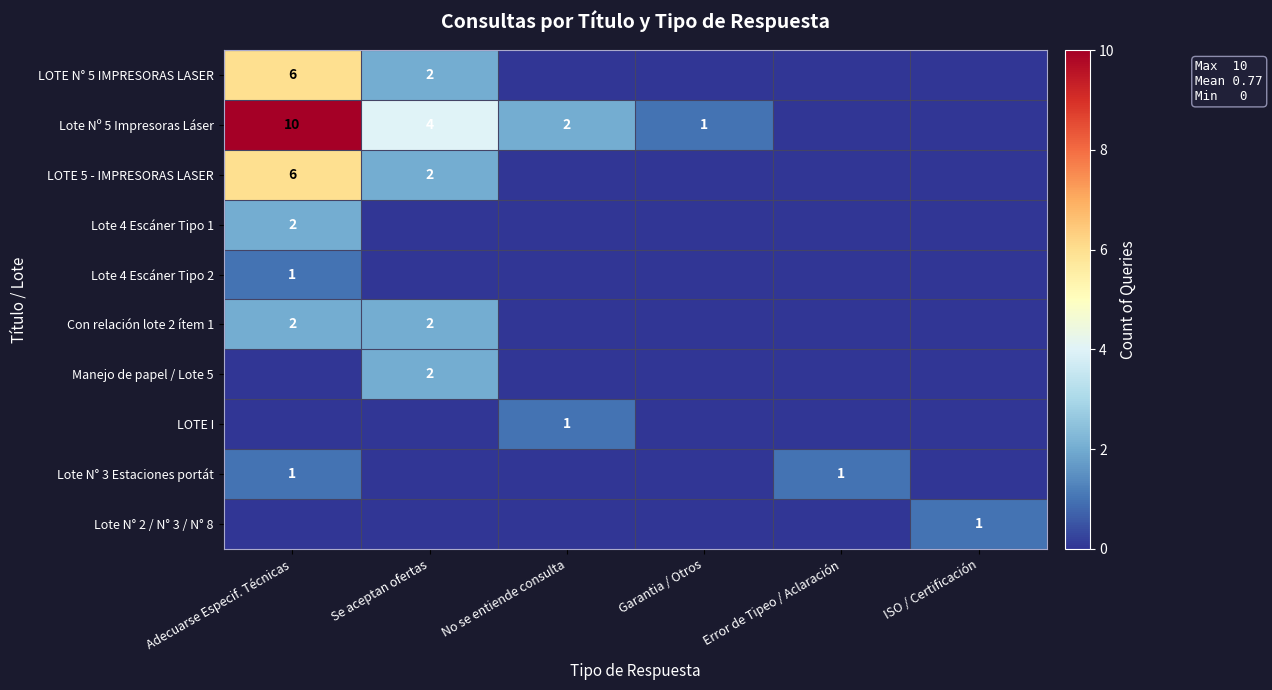

True or false: Lote Nº 5 Impresoras Láser has a value of 2 at No se entiende consulta.

True